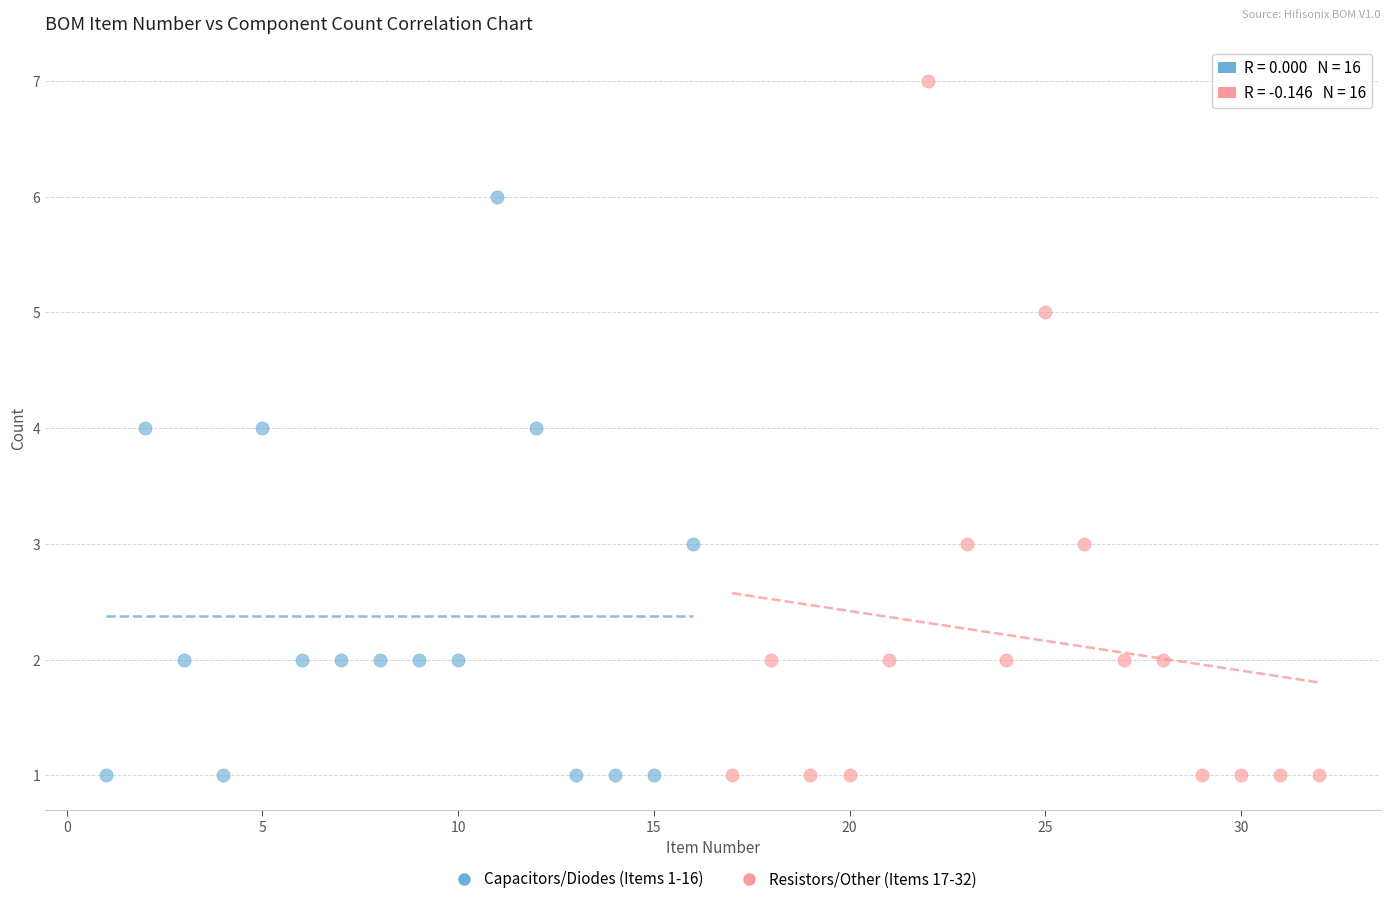

What are all the series names shown in the legend?

Capacitors/Diodes (Items 1-16), Resistors/Other (Items 17-32)